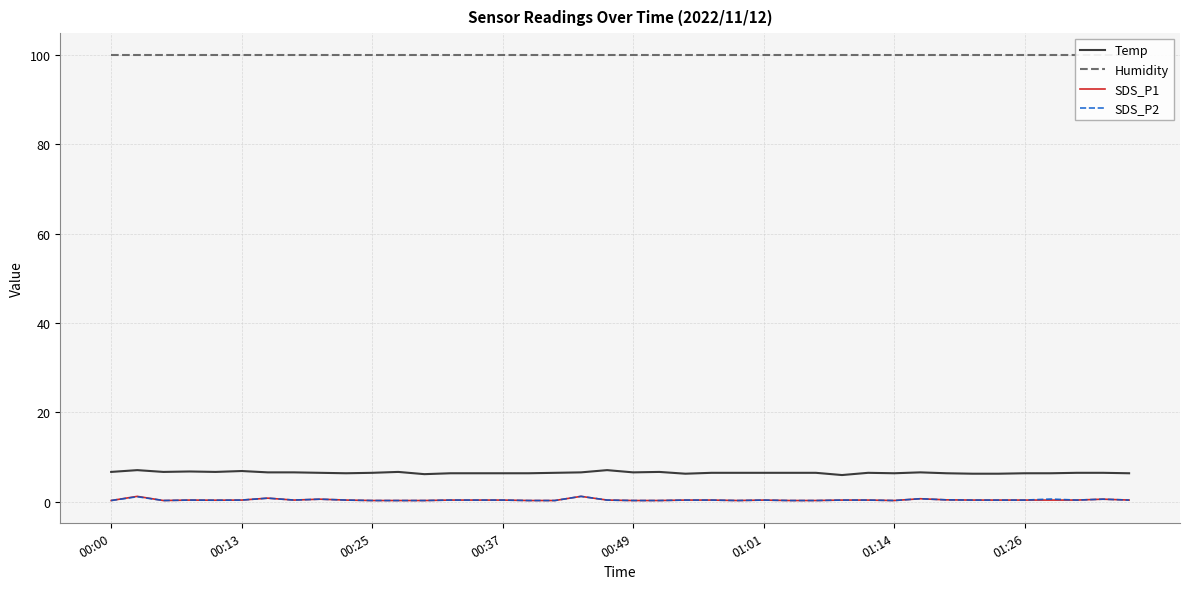

Which series changed the most between 16 and 32?

SDS_P1